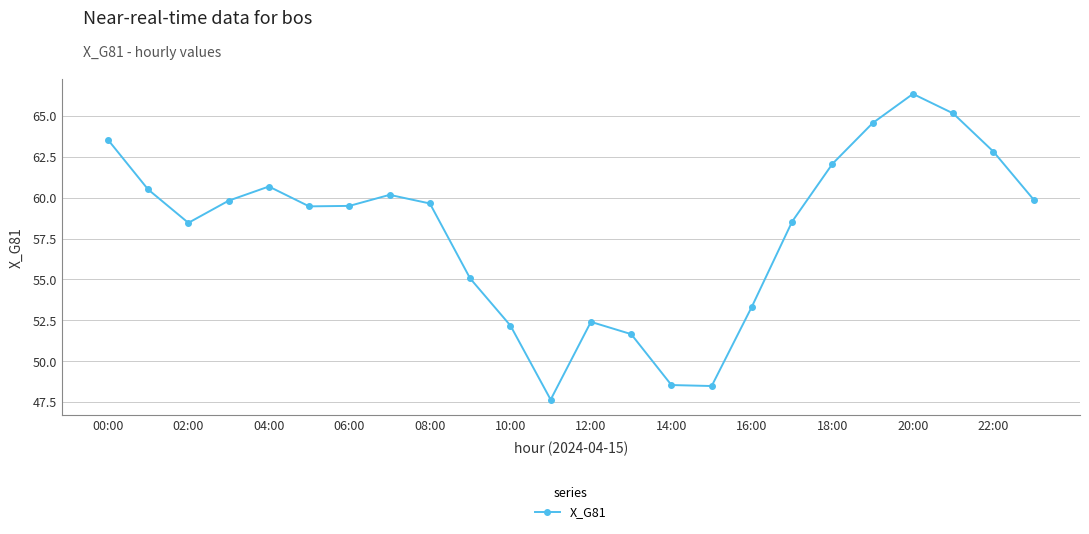

How many lines are shown in the chart?

1